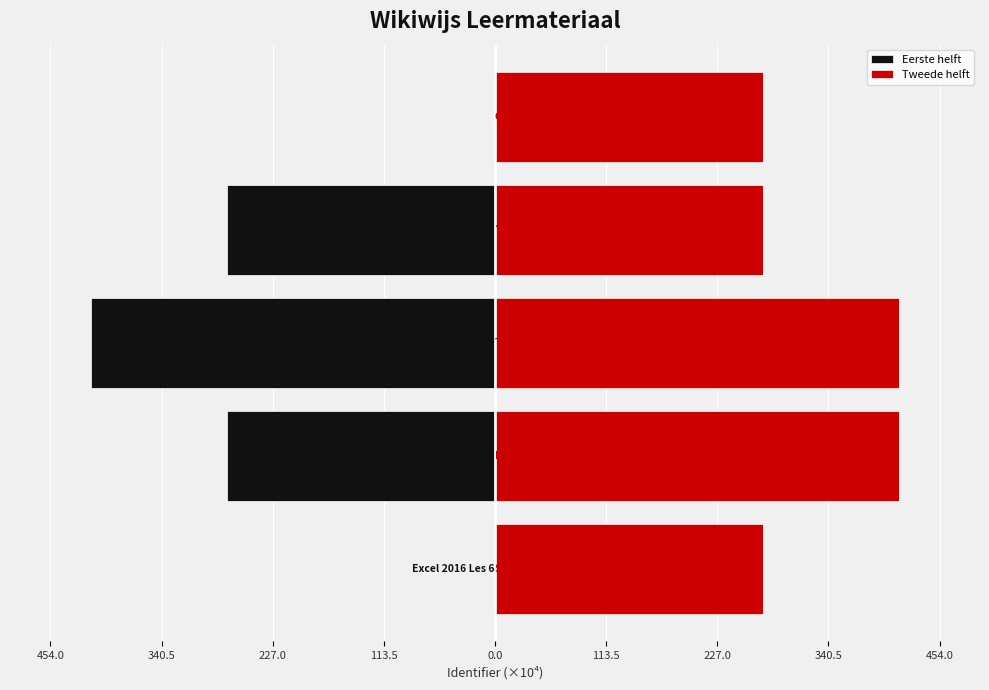

Reading left to right, transcribe all the data shown in this chart.

Eerste helft: 0.0	-273.3	-412.7	-273.3	0.0
Tweede helft: 273.3	412.7	412.7	273.3	273.3